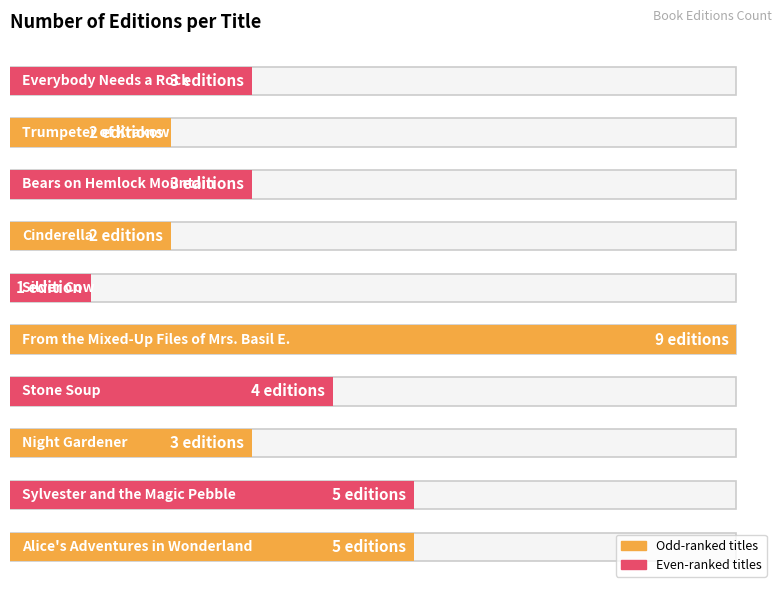

Reading left to right, extract all data points from this chart.

5	5	3	4	9	1	2	3	2	3